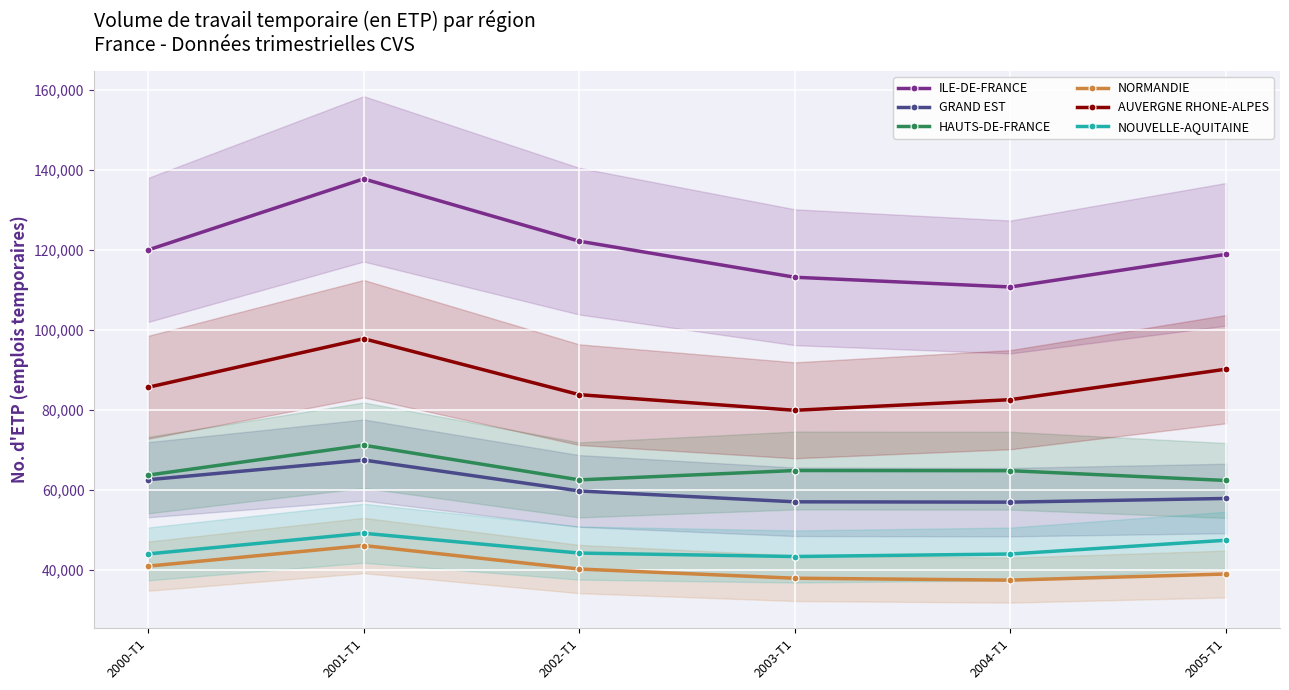

The NOUVELLE-AQUITAINE series shows 25560.8 at 2005-T1. True or false?

False